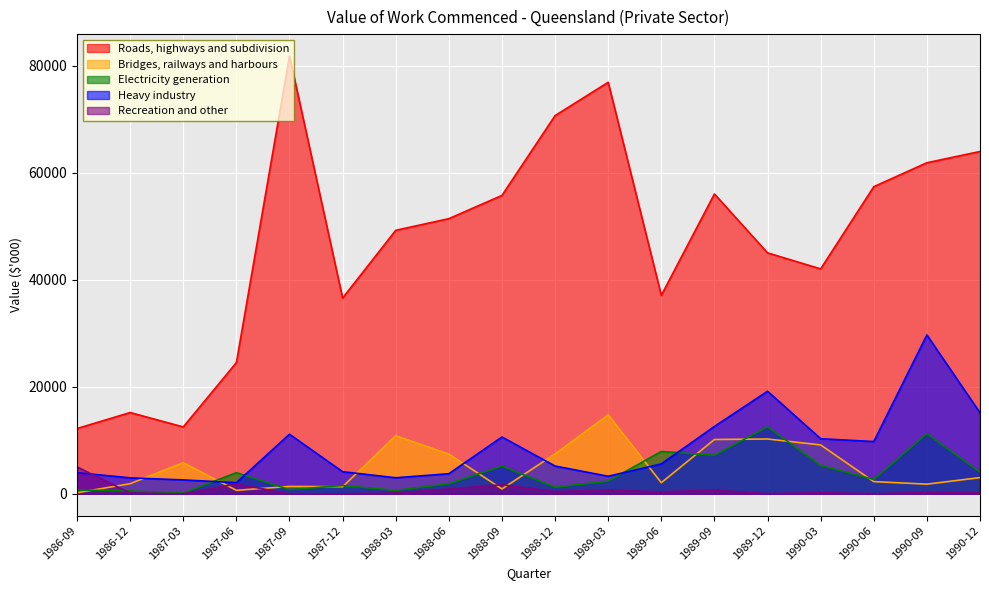

At which category is the sum across all series the highest?

1990-09